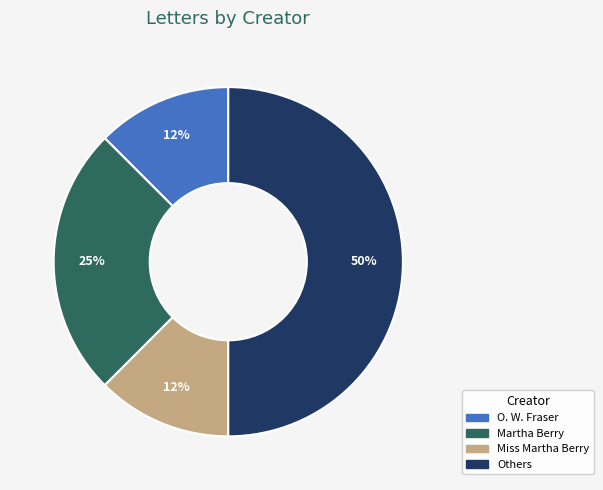

To the nearest percent, what is the average slice percentage?

25%